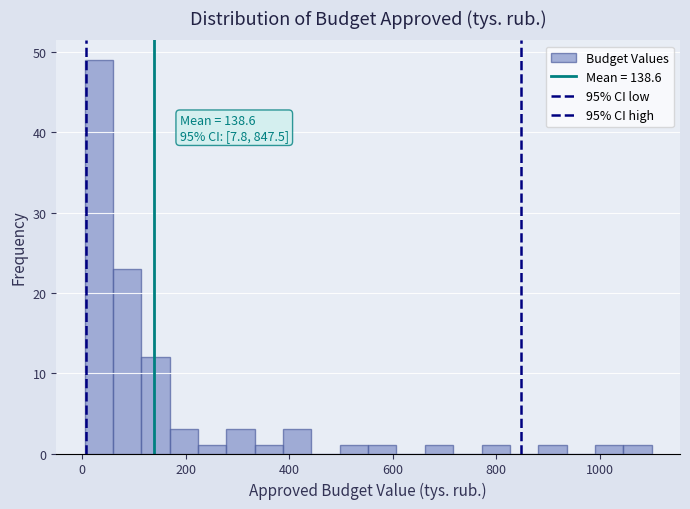

Around what value on the x-axis is the tallest bar? Give the approximate position of its centre, as read against the axis.

40